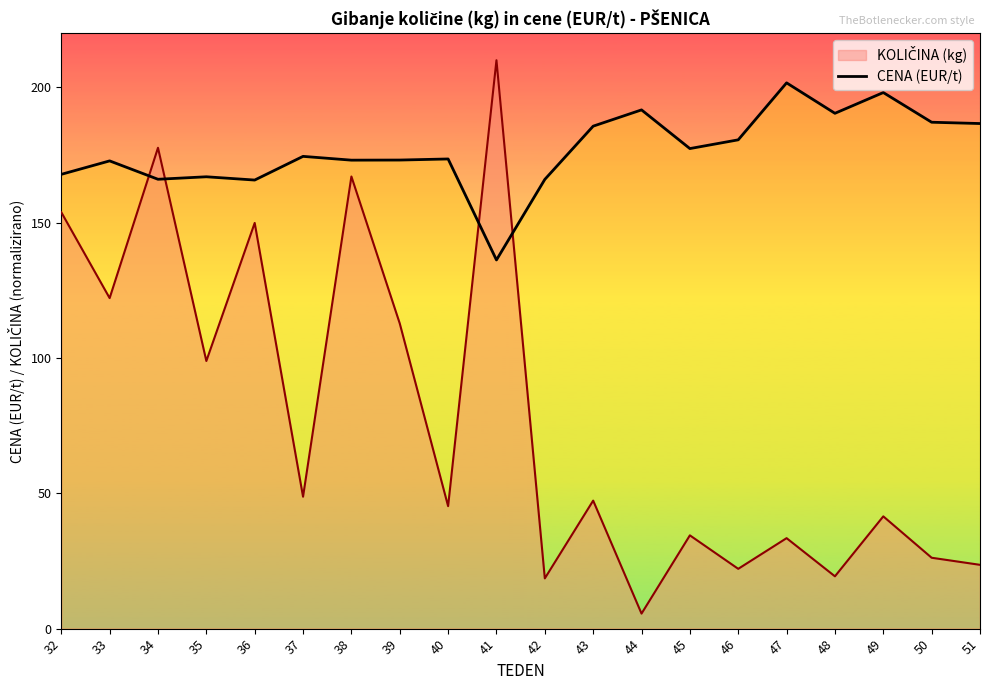

What is the spread (max minus min) of values at 50?

160.9